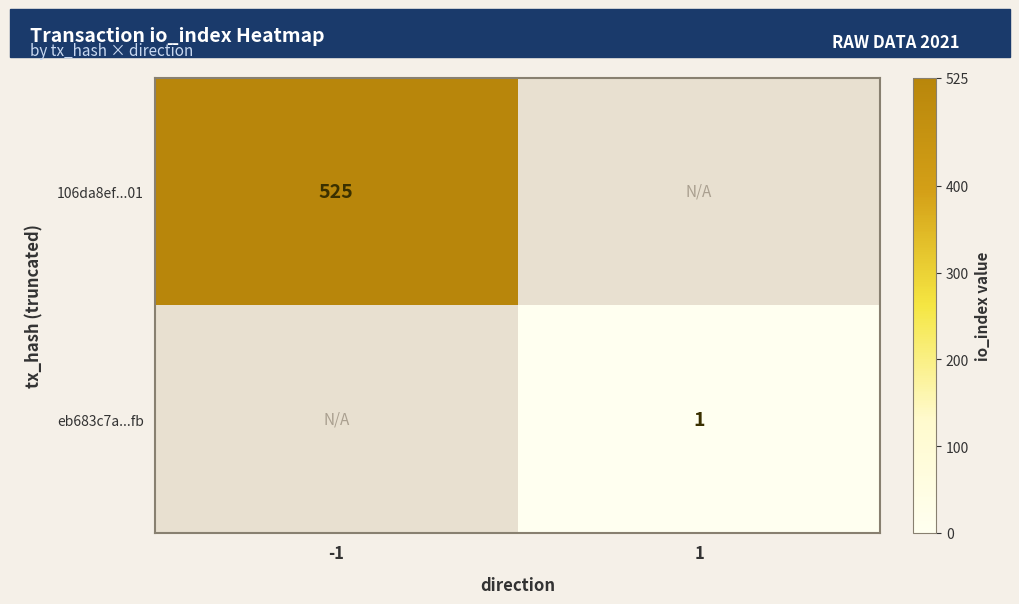

What is the minimum value shown in the chart?

1.0